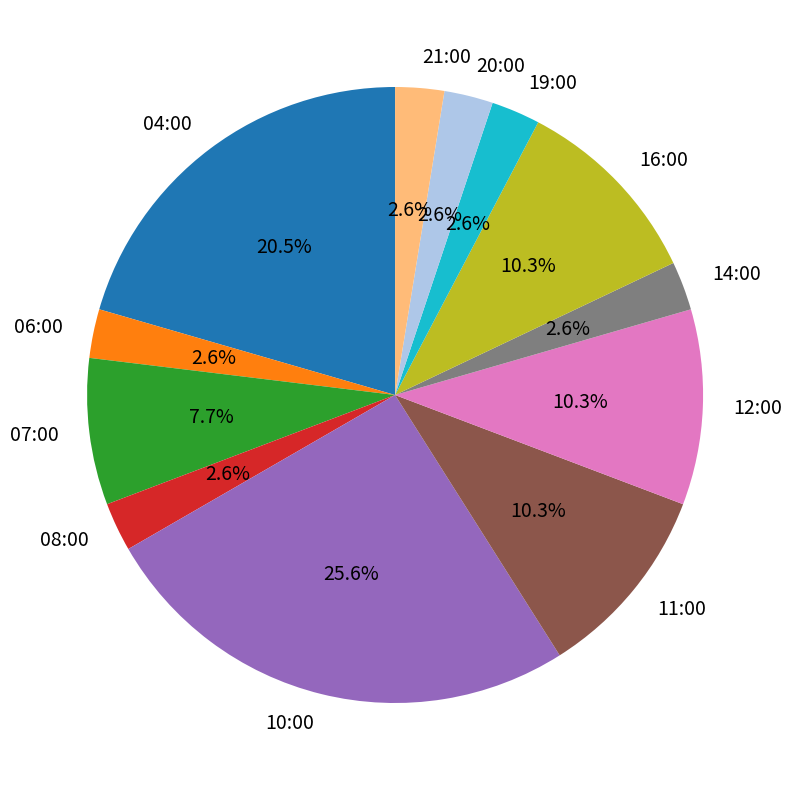

Is there any slice that represents more than half of the pie?

No